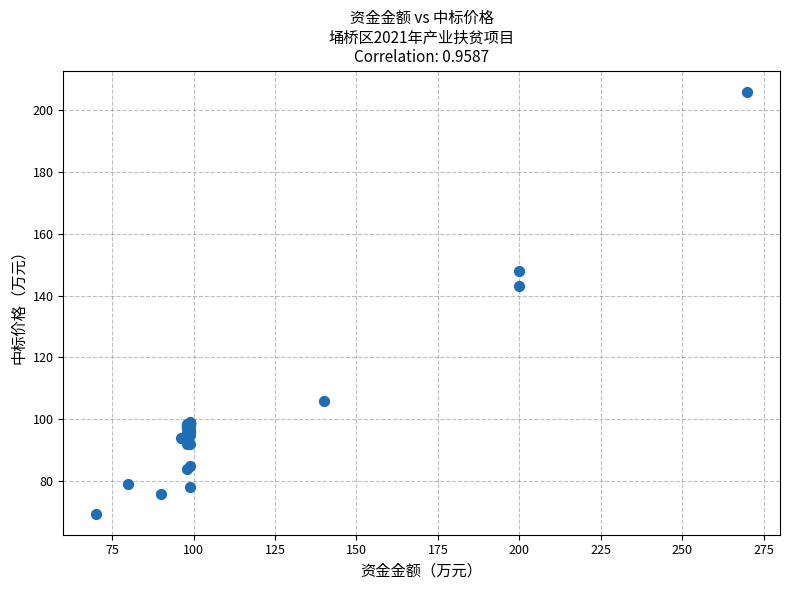

What Y value in the scatter plot is closest to 137?

143.0